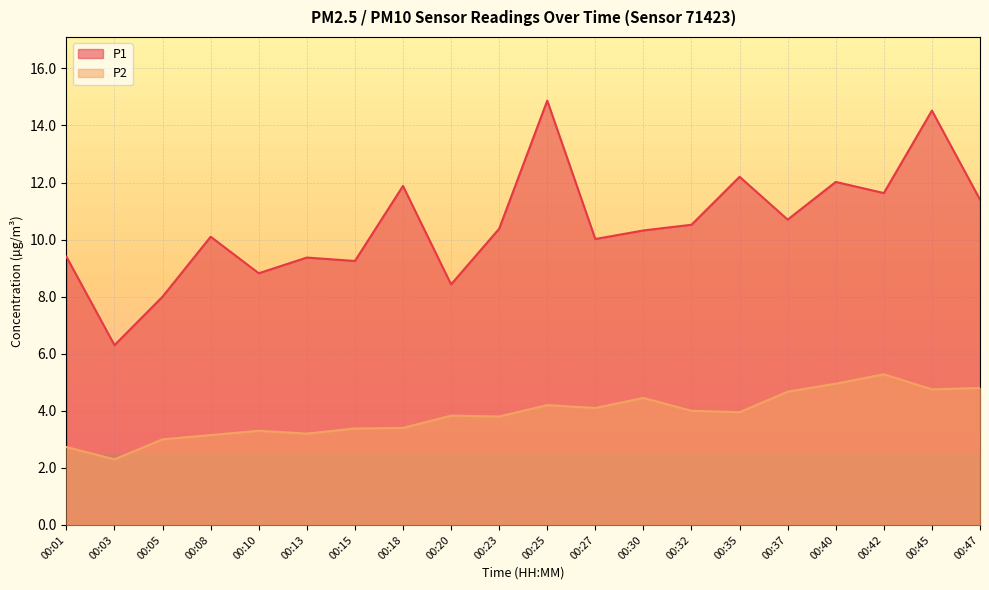

Which series has the widest spread of values?

P1